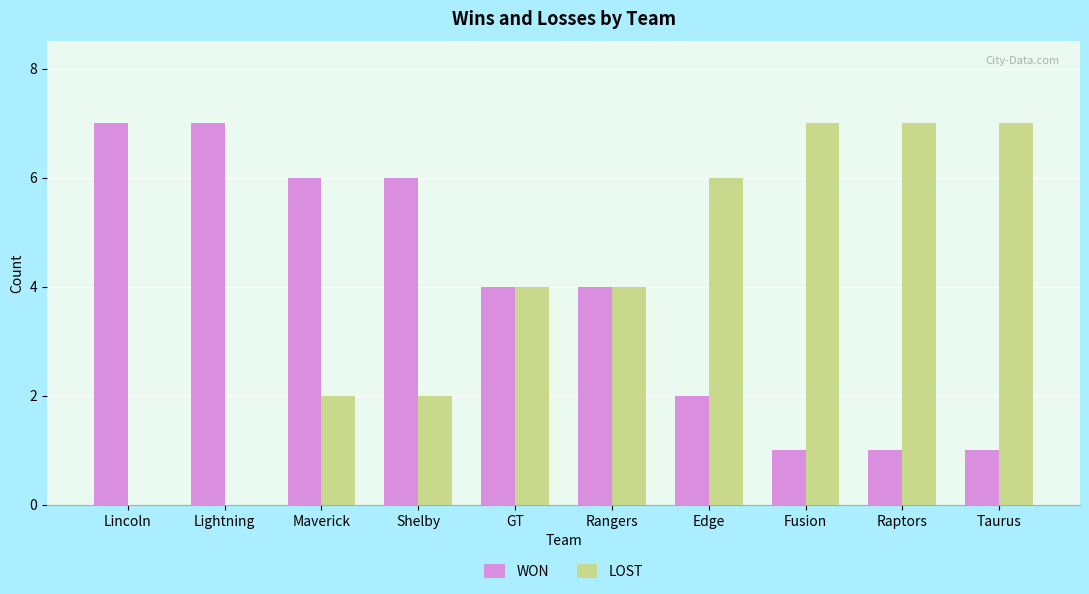

Between Lightning and Raptors, which series saw the biggest shift?

LOST